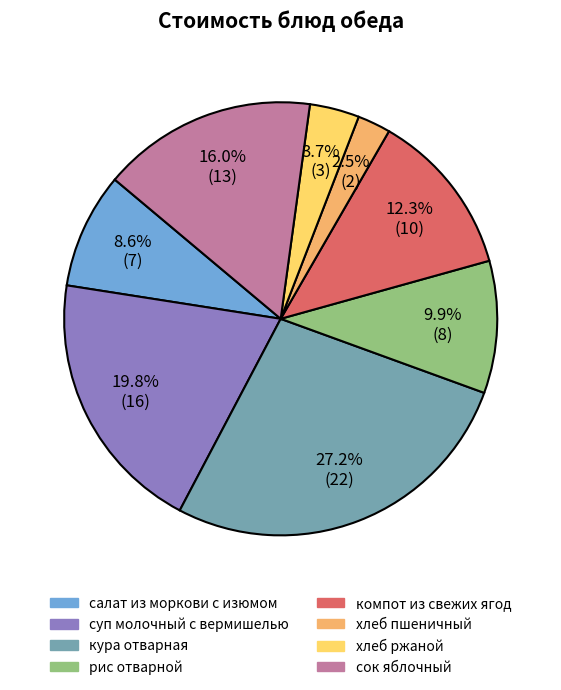

Which category has the biggest portion of the pie?

кура отварная